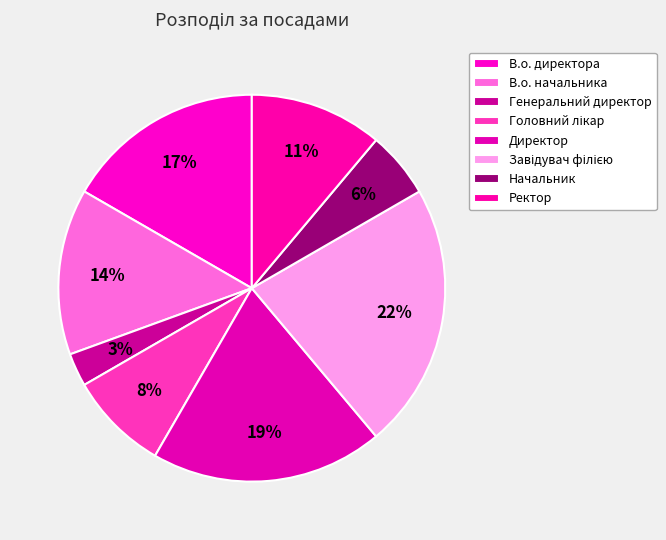

The Ректор slice represents 1% of the pie. True or false?

False